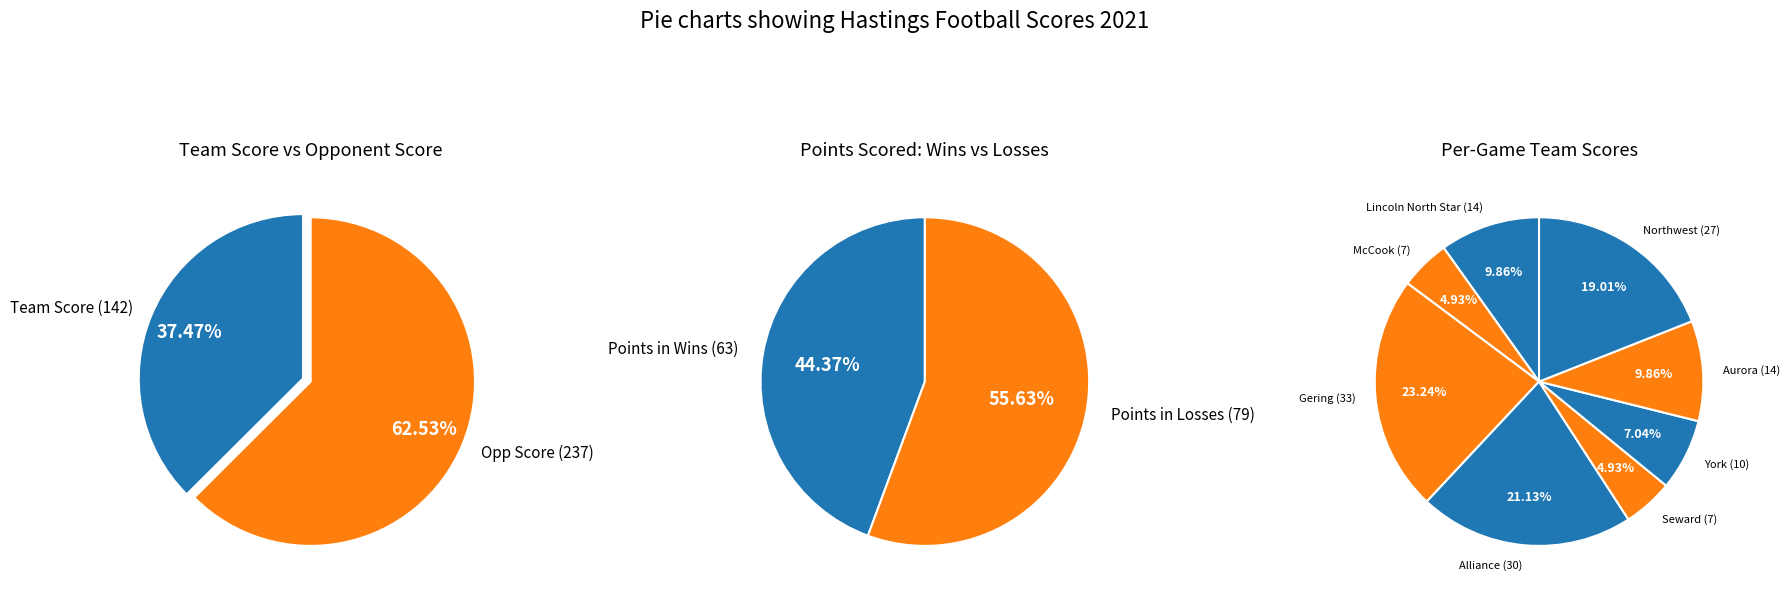

What percentage do @ Gering and @ Seward together represent?

28.2%